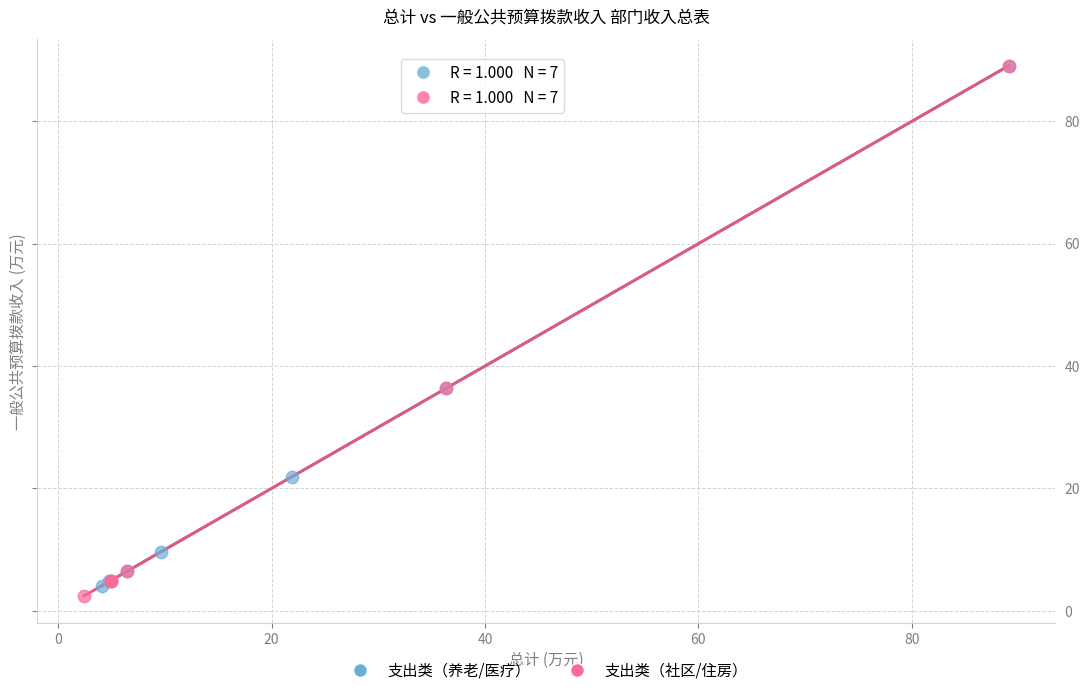

What are all the series names shown in the legend?

支出类（养老/医疗）, 支出类（社区/住房）